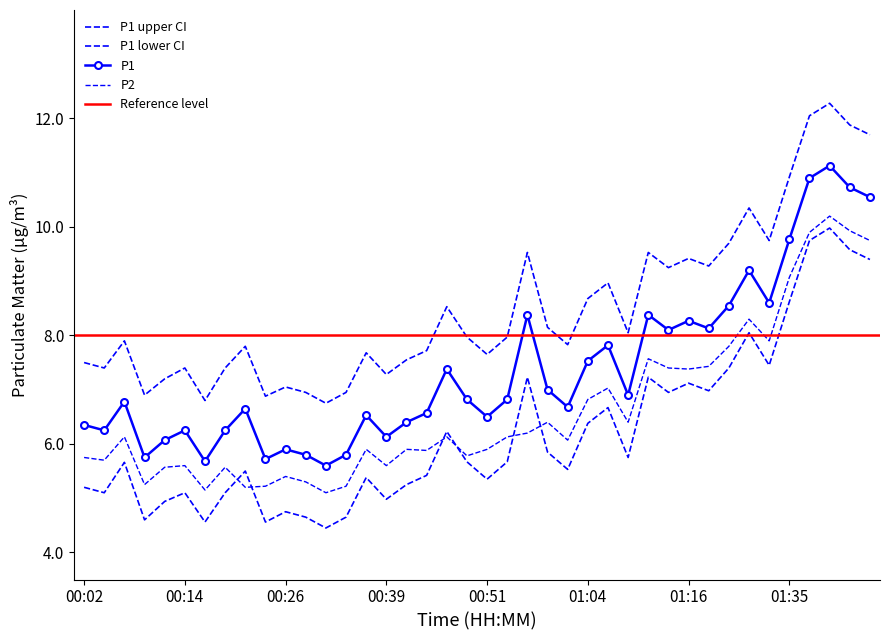

Reading left to right, extract all data points from this chart.

P1: 6.3	6.2	6.8	5.8	6.1	6.2	5.7	6.2	6.7	5.7	5.9	5.8	5.6	5.8	6.5	6.1	6.4	6.6	7.4	6.8	6.5	6.8	8.4	7.0	6.7	7.5	7.8	6.9	8.4	8.1	8.3	8.1	8.6	9.2	8.6	9.8	10.9	11.1	10.7	10.6
P2: 5.8	5.7	6.1	5.2	5.6	5.6	5.2	5.6	5.2	5.2	5.4	5.3	5.1	5.2	5.9	5.6	5.9	5.9	6.1	5.8	5.9	6.1	6.2	6.4	6.1	6.8	7.0	6.4	7.6	7.4	7.4	7.4	7.8	8.3	7.9	9.1	9.9	10.2	9.9	9.8
P1_upper: 7.5	7.4	7.9	6.9	7.2	7.4	6.8	7.4	7.8	6.9	7.0	7.0	6.8	7.0	7.7	7.3	7.5	7.7	8.5	8.0	7.7	8.0	9.5	8.2	7.8	8.7	9.0	8.1	9.5	9.2	9.4	9.3	9.7	10.3	9.8	10.9	12.1	12.3	11.9	11.7
P1_lower: 5.2	5.1	5.7	4.6	4.9	5.1	4.6	5.1	5.5	4.6	4.8	4.7	4.5	4.7	5.4	5.0	5.2	5.4	6.2	5.7	5.3	5.7	7.2	5.8	5.5	6.4	6.7	5.8	7.2	7.0	7.1	7.0	7.4	8.1	7.5	8.6	9.8	10.0	9.6	9.4